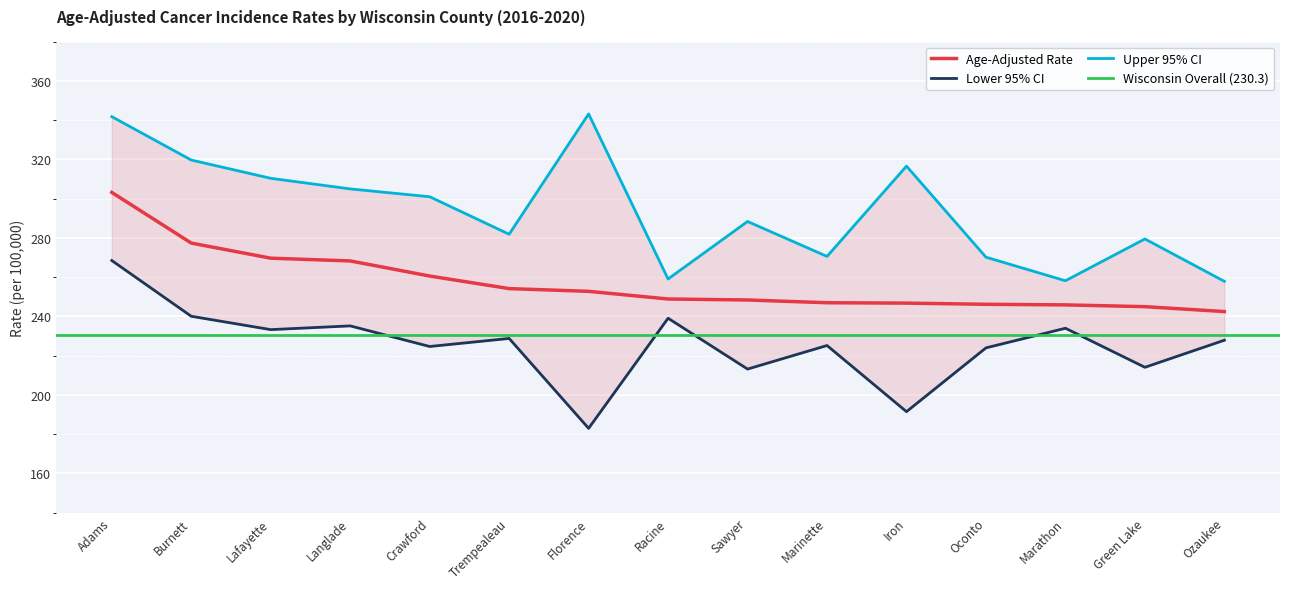

The Age-Adjusted Rate series shows 452.7 at Crawford. True or false?

False